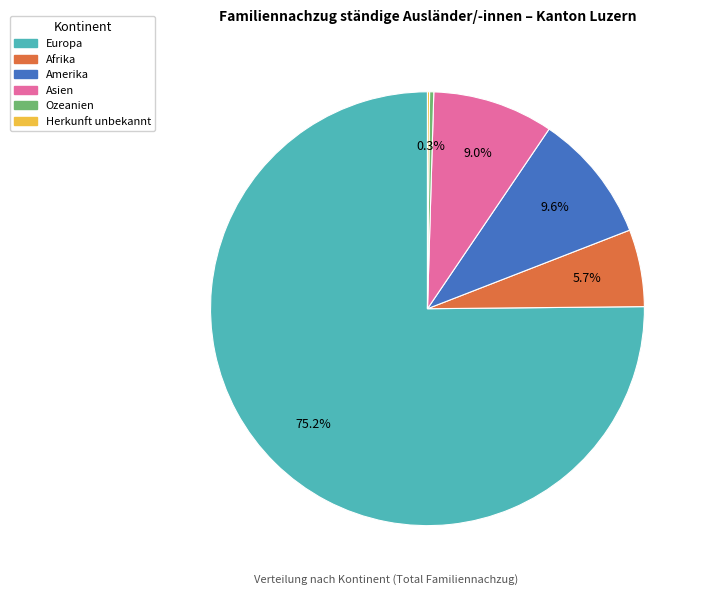

Does Asien account for over 50% of the chart?

No